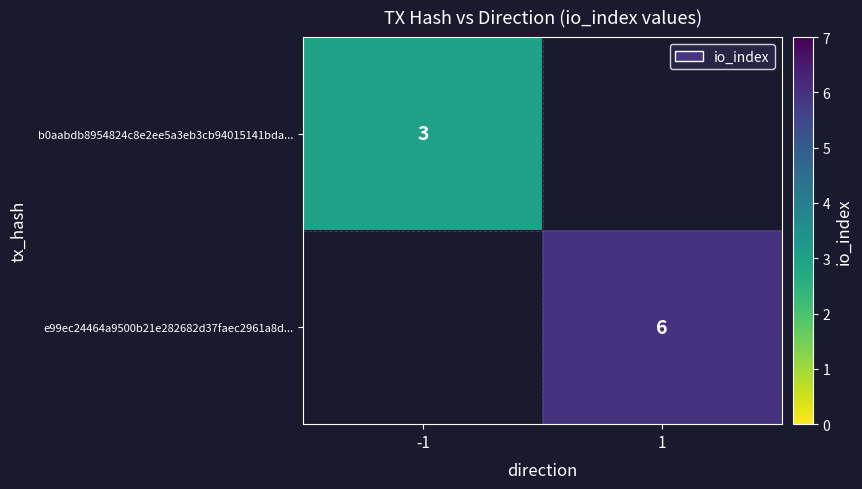

The value of b0aabdb8954824c8e2ee5a3eb3cb94015141bda... at -1 is 3. True or false?

True